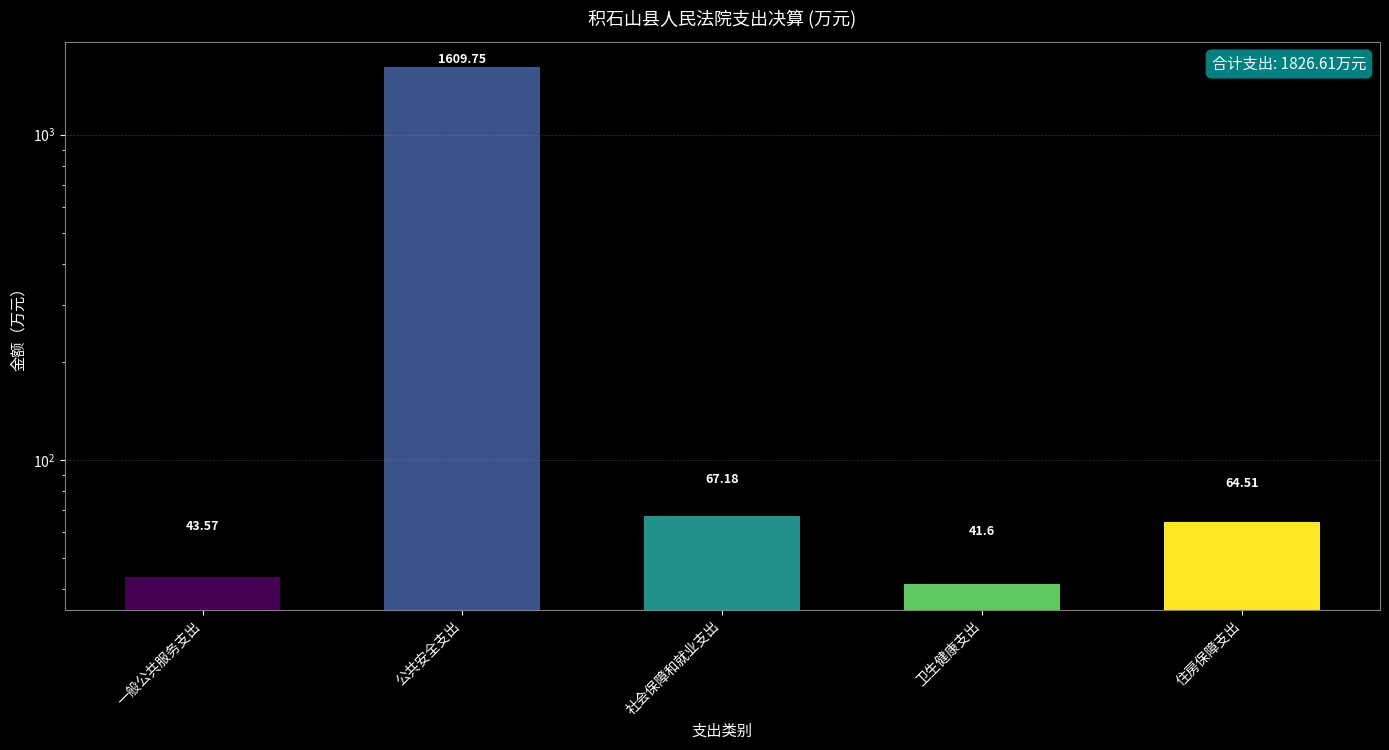

What is the change in value from 社会保障和就业支出 to 卫生健康支出?

-25.6